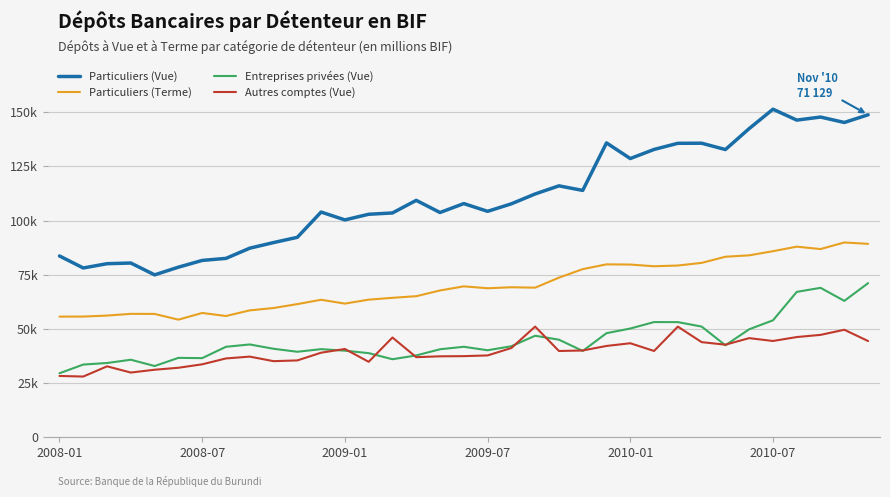

Reading left to right, what are all the values shown in this chart?

Particuliers (Vue): 83676.0	78128.9	80105.4	80417.9	74950.7	78501.3	81613.0	82561.6	87265.7	89849.8	92275.0	103932.4	100318.0	102915.4	103519.6	109338.3	103729.1	107846.5	104268.7	107737.8	112286.0	116031.3	113923.9	135849.7	128631.1	132827.1	135664.9	135708.2	132781.9	142462.1	151397.7	146368.8	147778.8	145277.9	148828.4
Particuliers (Terme): 55681.9	55703.8	56164.0	56964.9	56922.2	54282.0	57375.4	55962.4	58563.7	59651.9	61460.7	63450.8	61687.6	63509.2	64357.5	65108.2	67749.2	69651.4	68774.7	69235.4	69047.3	73659.8	77590.5	79802.9	79703.7	78923.4	79263.2	80479.7	83314.7	83970.4	85868.3	87966.2	86859.1	89904.4	89257.5
Entreprises privées (Vue): 29542.6	33565.6	34274.4	35784.3	32884.5	36647.8	36525.6	41761.7	42839.0	40843.3	39465.1	40671.0	39964.3	38831.8	36016.2	37772.8	40619.8	41764.9	40159.2	42012.1	46851.8	45037.6	39842.9	48040.5	50186.4	53163.3	53144.6	51093.8	42458.0	49844.6	53973.7	67101.4	68967.6	62945.3	71129.0
Autres comptes (Vue): 28295.9	28028.4	32743.3	29869.8	31168.5	32079.4	33669.6	36383.9	37224.7	35123.3	35466.2	39031.3	40749.9	34826.6	46042.6	36961.8	37366.1	37440.5	37773.9	41189.7	51077.9	39818.9	40051.6	42146.0	43394.7	39828.5	51067.2	43907.8	42728.0	45754.3	44436.1	46249.9	47258.4	49615.9	44410.3